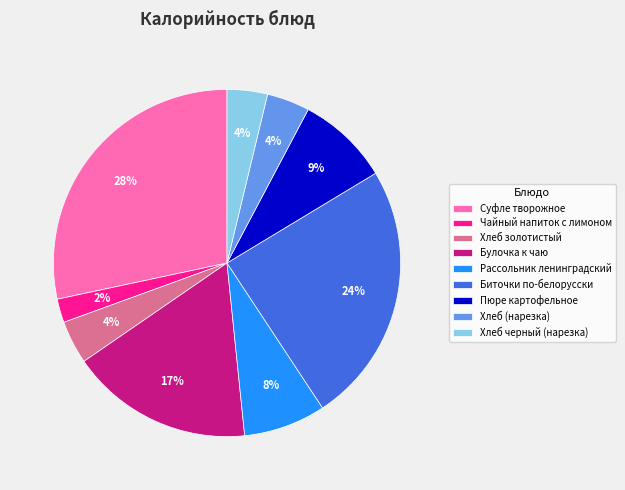

To the nearest percent, what is the difference between the Хлеб черный (нарезка) and Чайный напиток с лимоном slice percentages?

2%